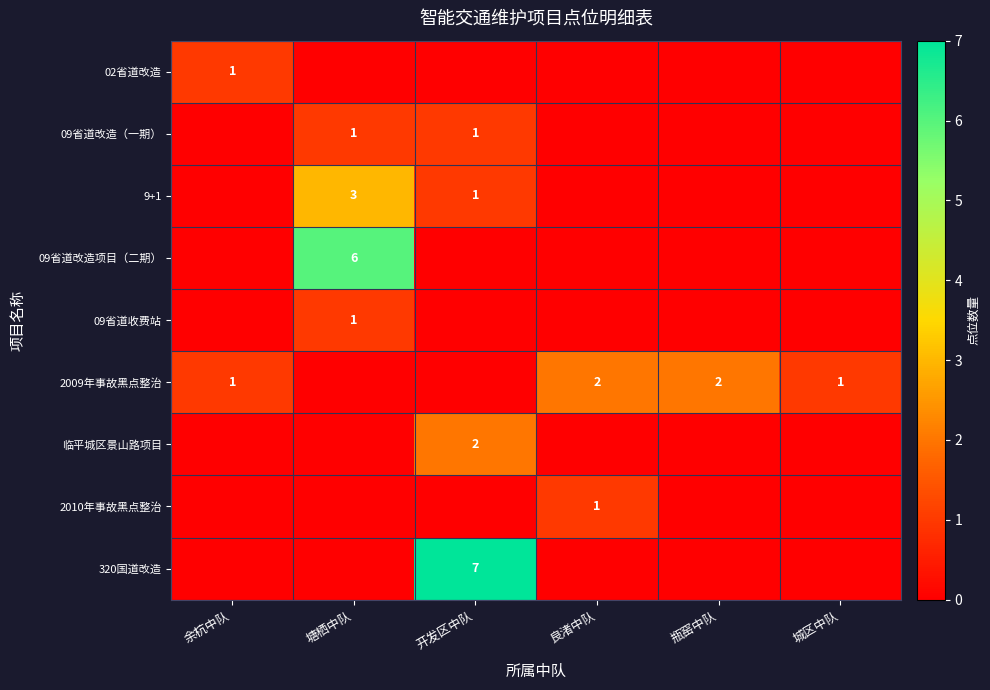

The value of 2010年事故黑点整治 at 良渚中队 is 0. True or false?

False